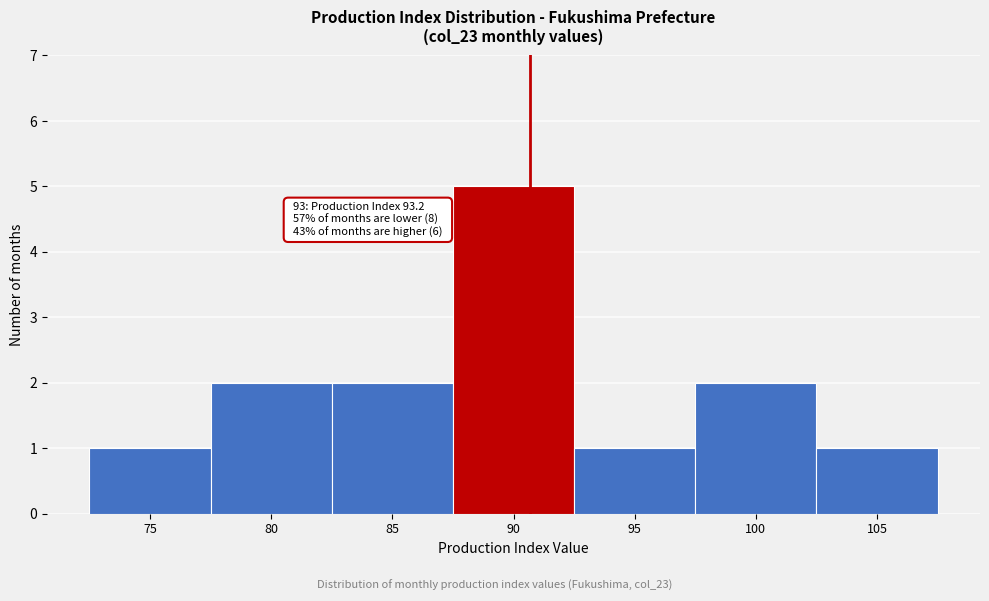

Reading left to right, extract all data points from this chart.

1	2	2	5	1	2	1